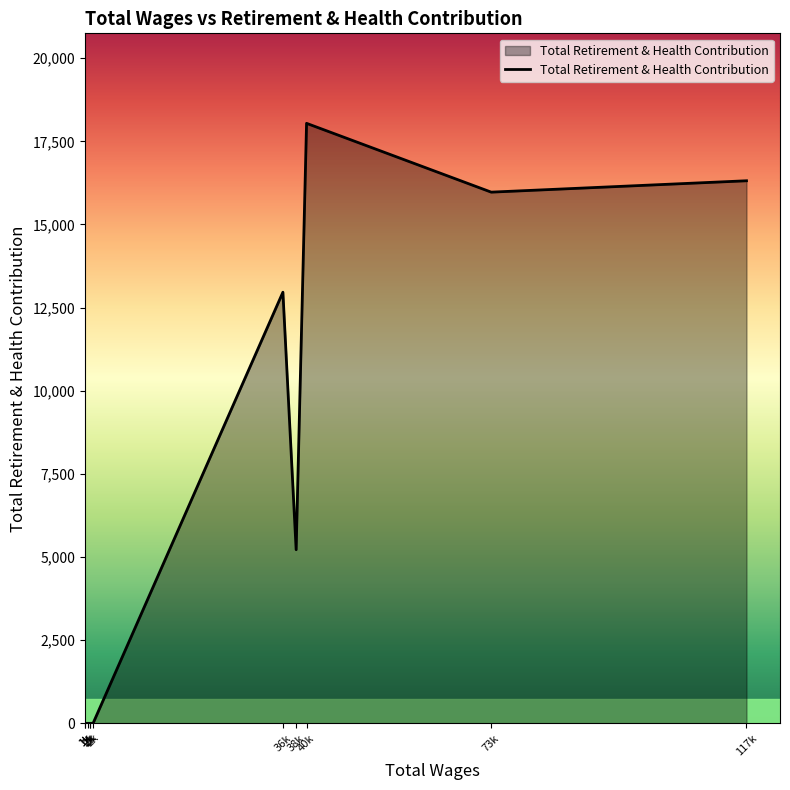

Rank the categories by value from highest to lowest.

40k, 117k, 73k, 36k, 38k, 1k, 1k, 2k, 2k, 2k, 2k